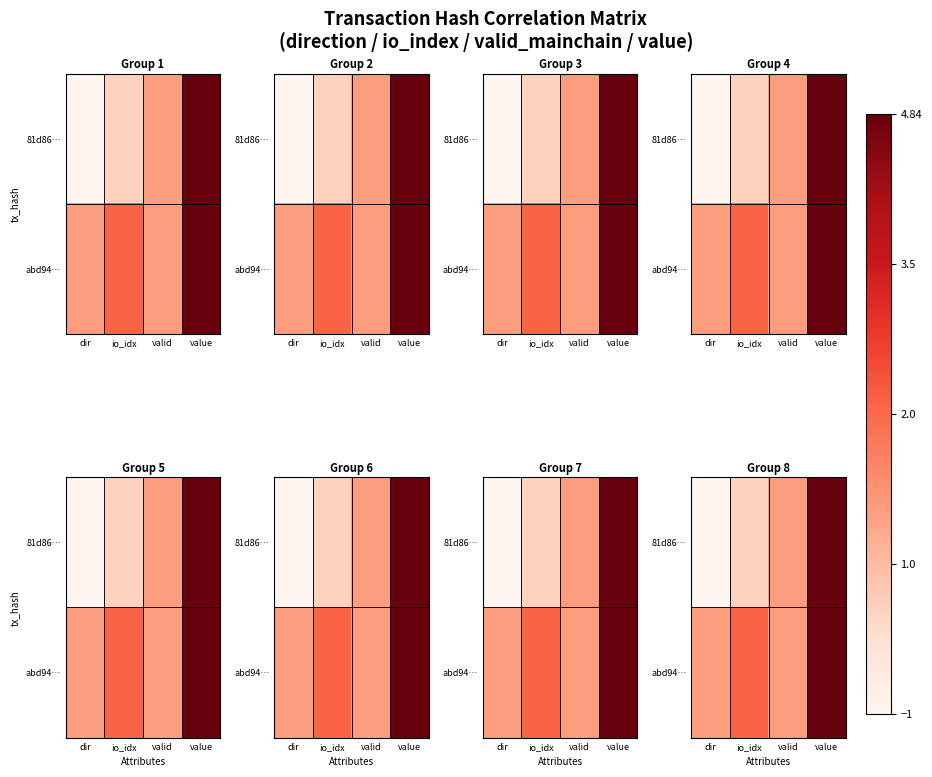

Which category has the highest value in the abd94… series?

value